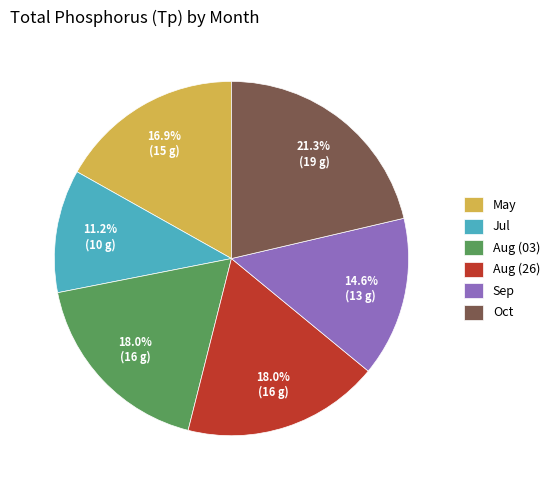

Combined, do May and Aug (26) account for over 50%?

No